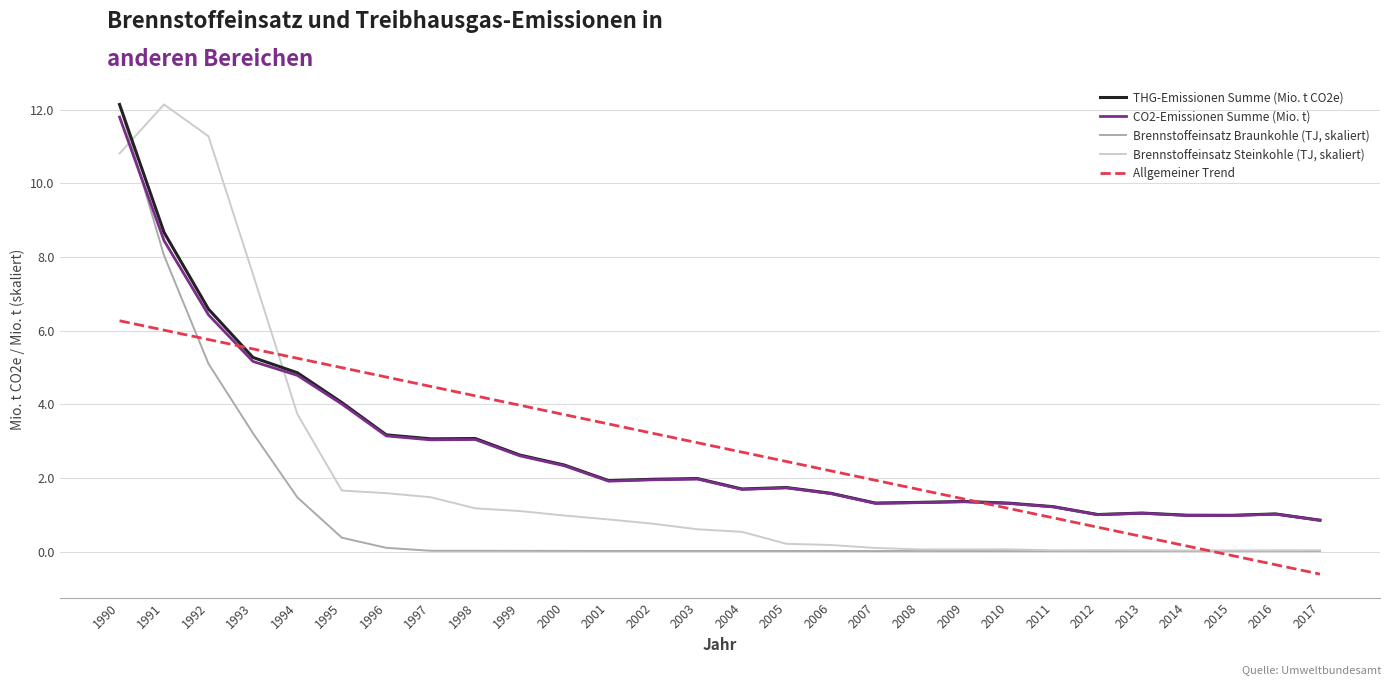

What is the total value across all series at 1990?

53.1